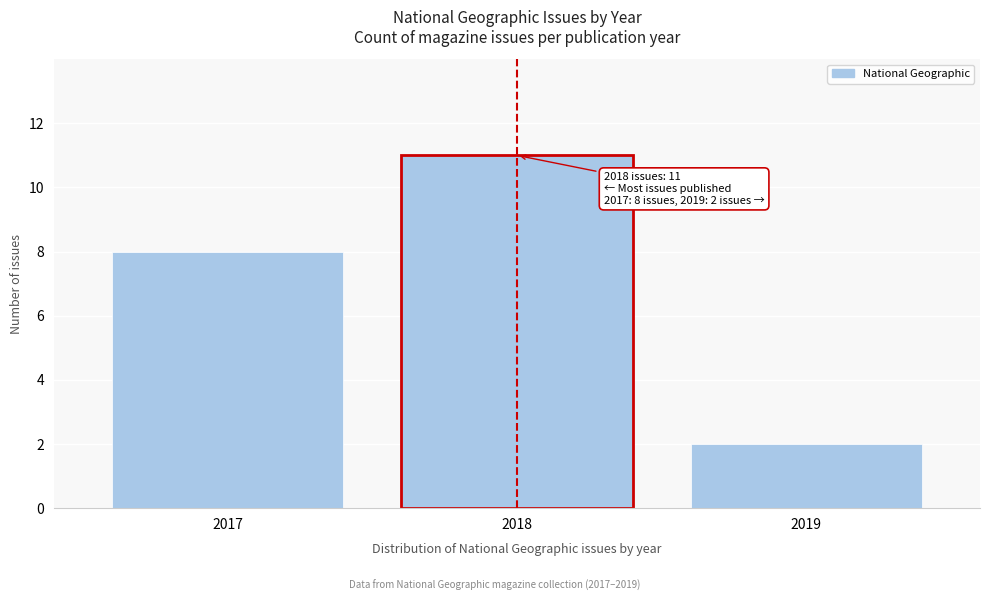

Reading left to right, list all the values displayed in this chart.

2017=8	2018=11	2019=2